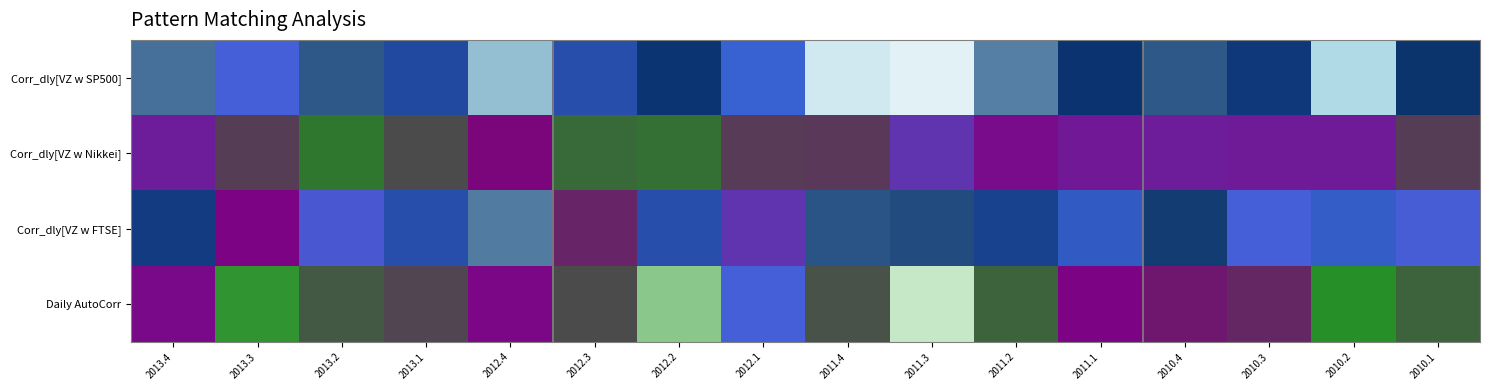

List the series in order of their peak value, highest first.

Corr_dly[VZ w SP500], Corr_dly[VZ w FTSE], Daily AutoCorr, Corr_dly[VZ w Nikkei]